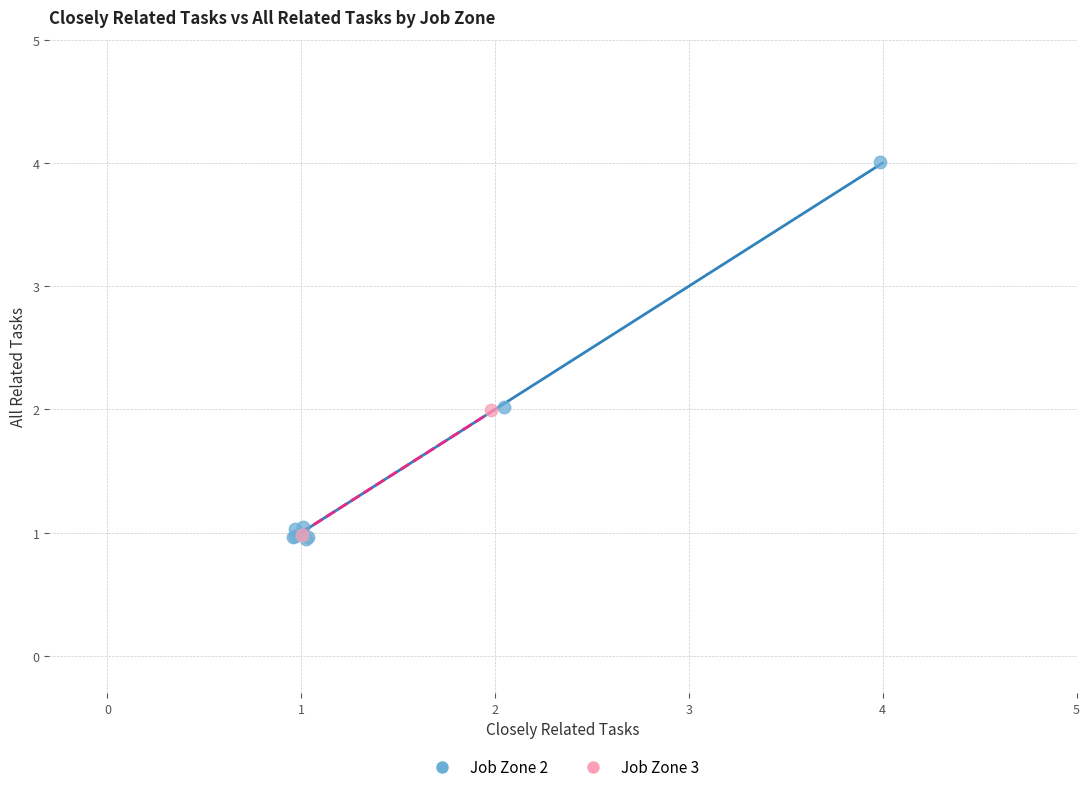

Which series reaches the maximum Y coordinate?

Job Zone 2